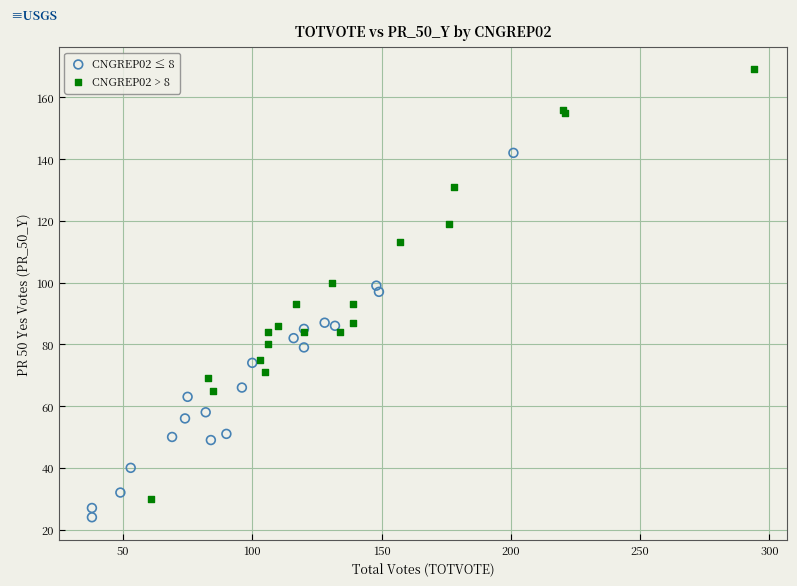

Which series reaches the minimum Y coordinate?

CNGREP02 ≤ 8